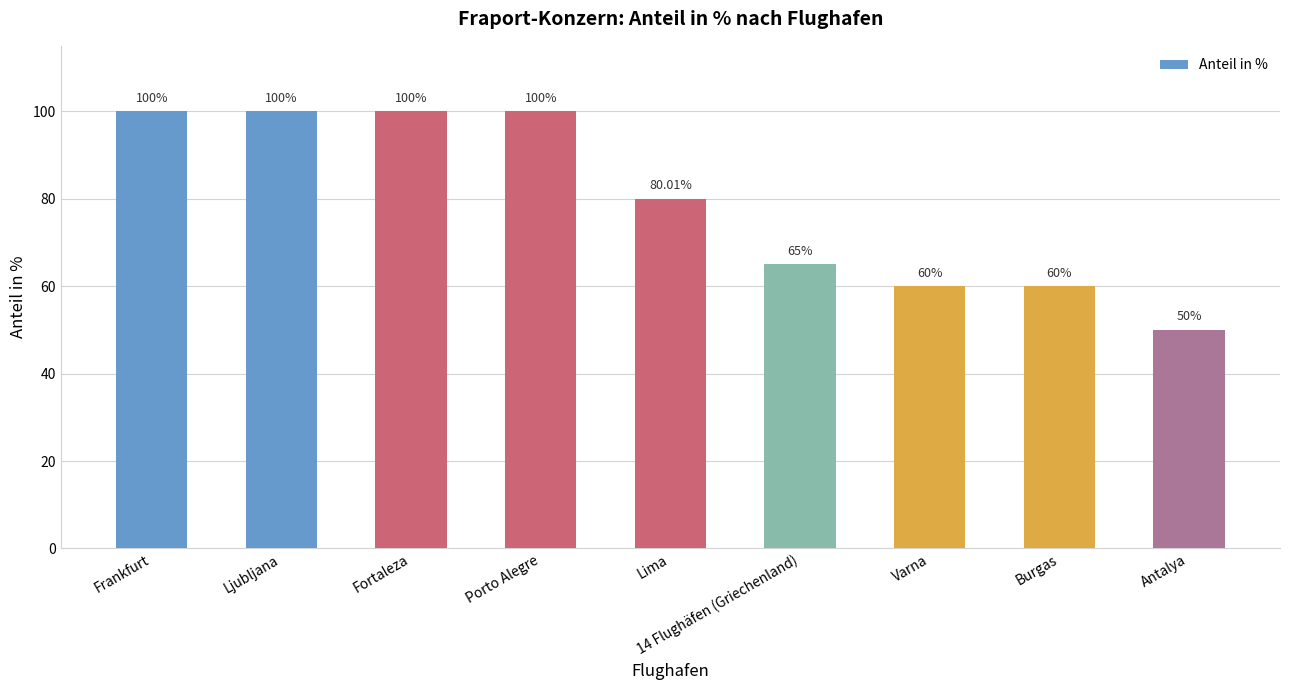

At which category does the chart reach its minimum across all series?

Antalya